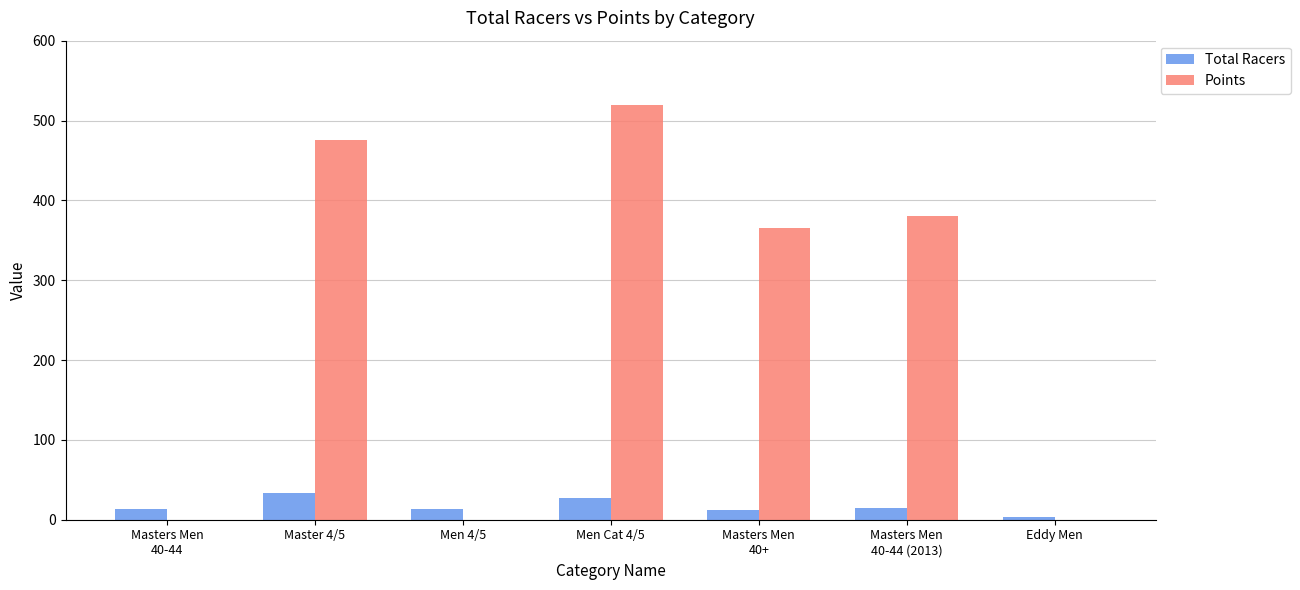

At which category is the sum across all series the highest?

Men Cat 4/5